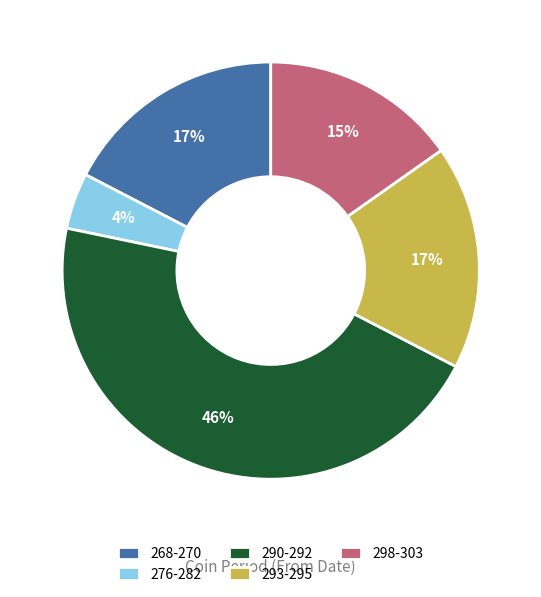

Which category has the biggest portion of the pie?

290-292